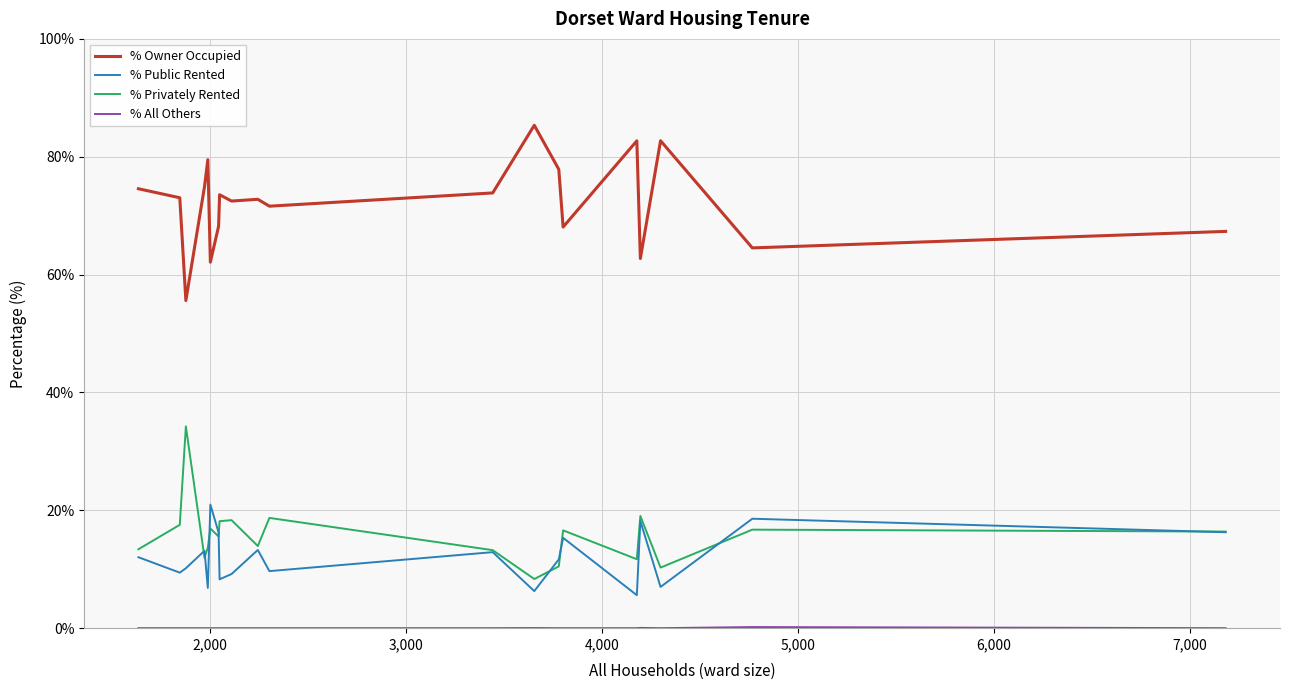

What is the sum of all % Public Rented values?

241.0